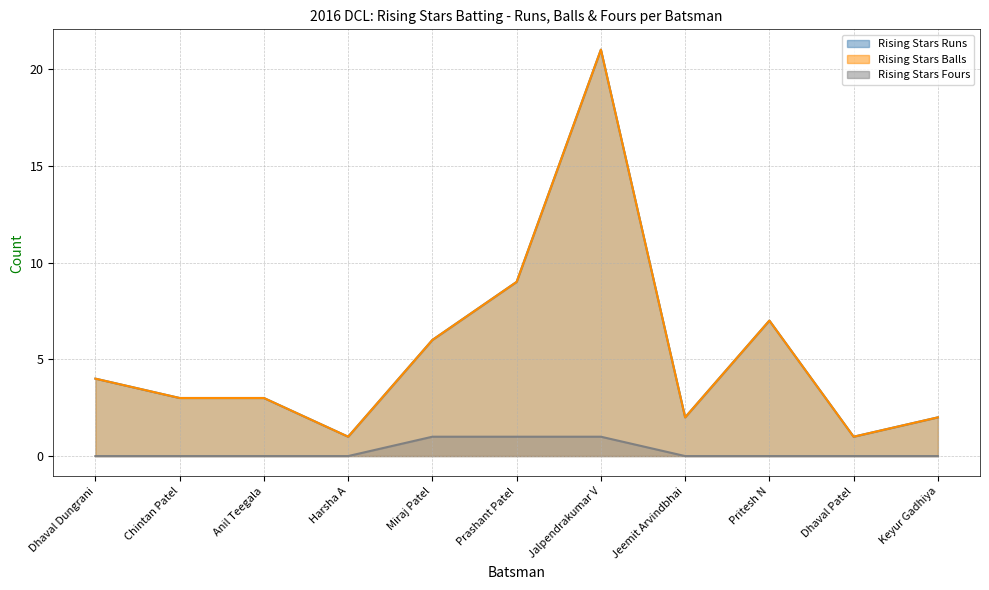

Reading right to left, transcribe all the data shown in this chart.

Rising Stars Runs: 2	1	7	2	21	9	6	1	3	3	4
Rising Stars Balls: 2	1	7	2	21	9	6	1	3	3	4
Rising Stars Fours: 0	0	0	0	1	1	1	0	0	0	0